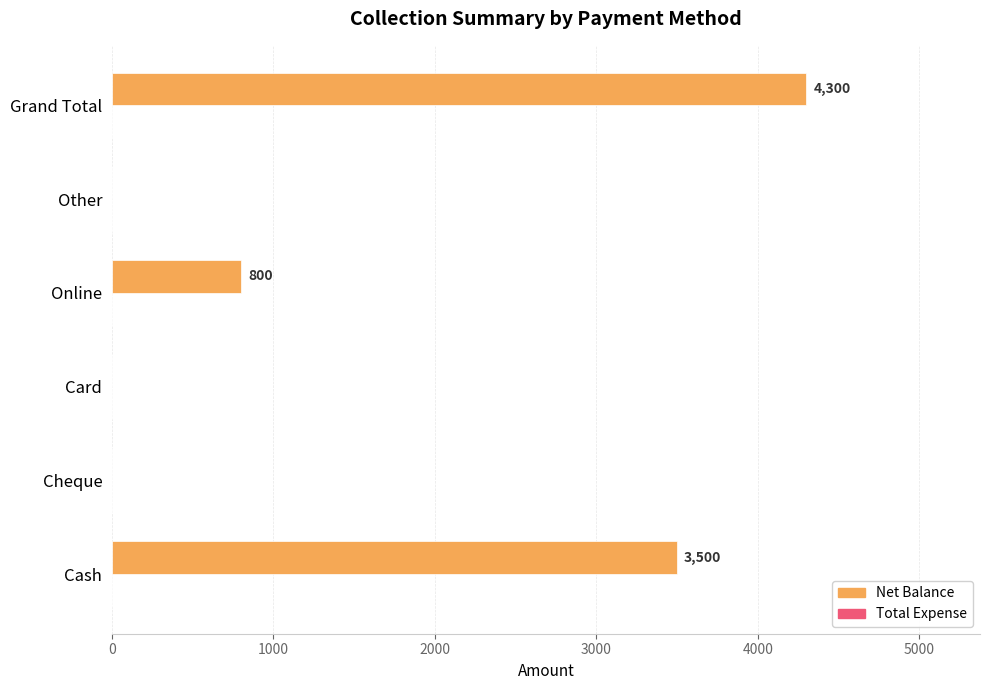

How many distinct data groups are displayed?

1